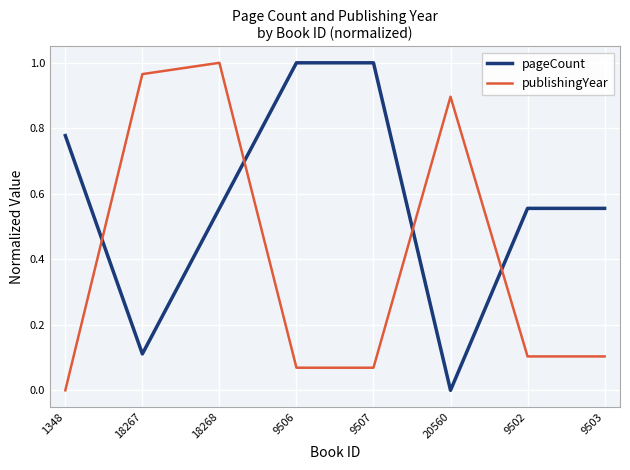

What is the difference between the maximum and second lowest values in the publishingYear series?

0.9